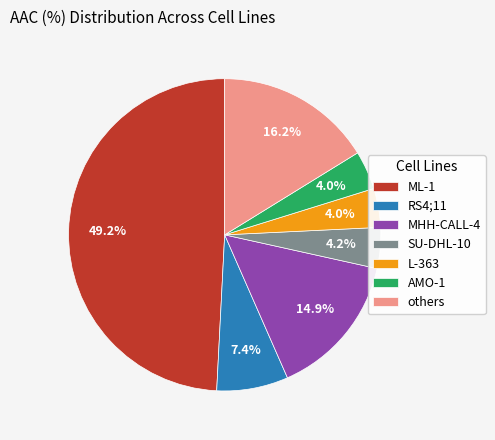

Is SU-DHL-10 the majority of the pie?

No